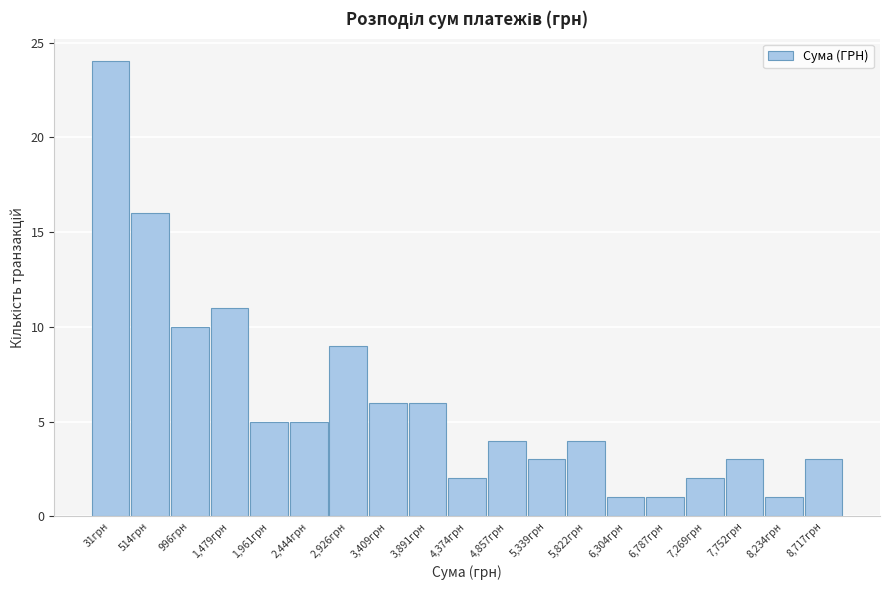

Reading left to right, transcribe all the data shown in this chart.

24	16	10	11	5	5	9	6	6	2	4	3	4	1	1	2	3	1	3